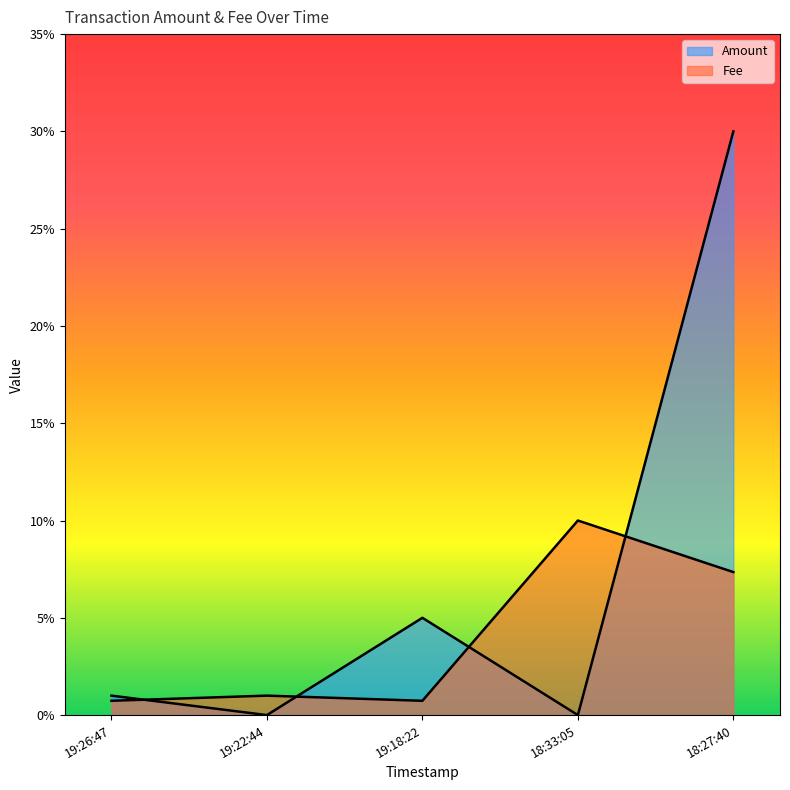

Does the chart have visible grid lines?

No